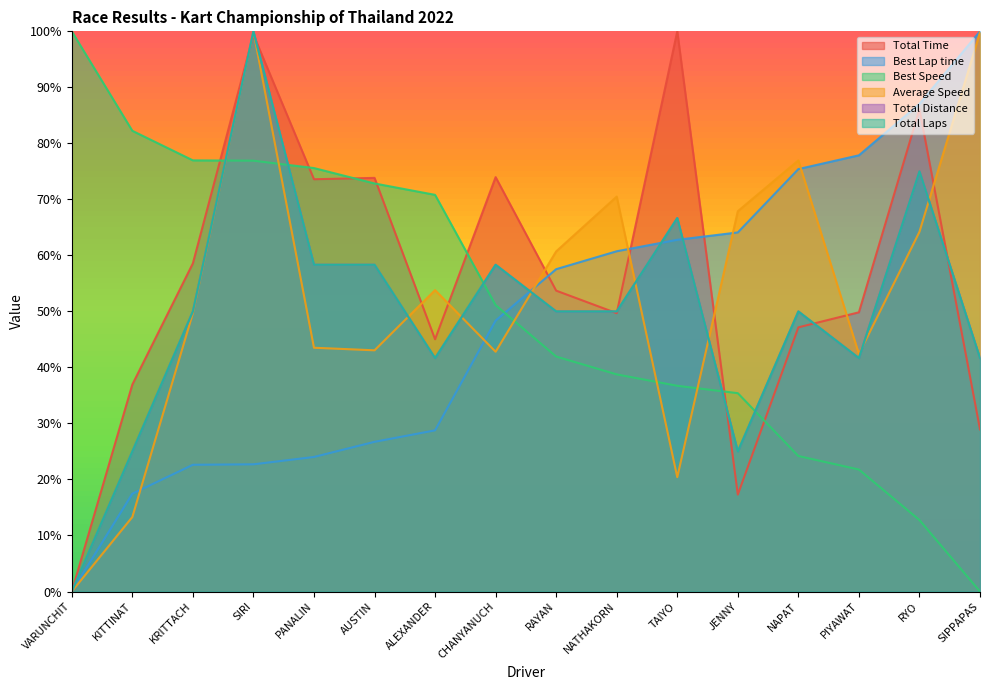

What is the maximum value for Average Speed?

100.0